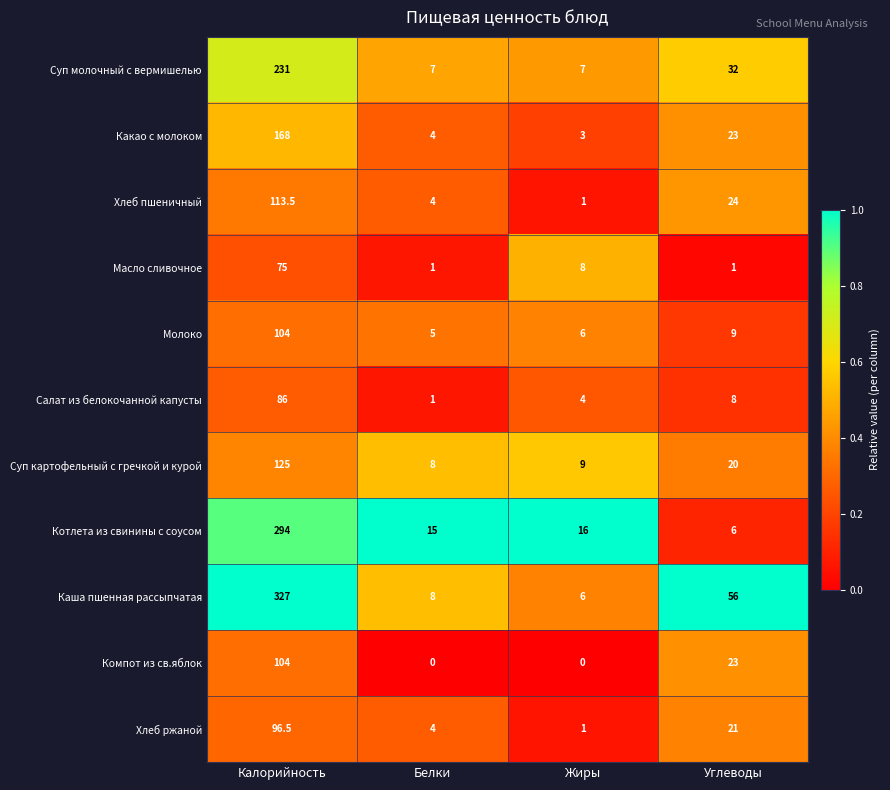

What is the total value across all series at Углеводы?

223.0